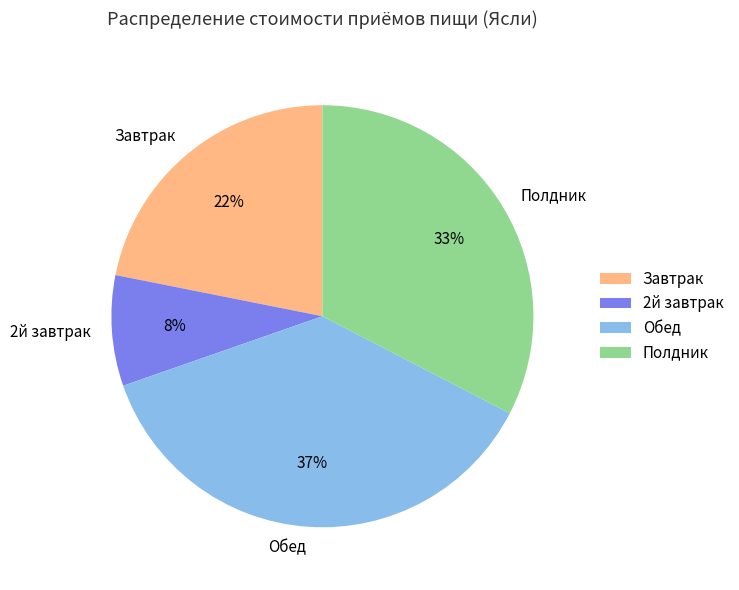

Approximately how many times larger is the value at Обед compared to Завтрак?

1.7